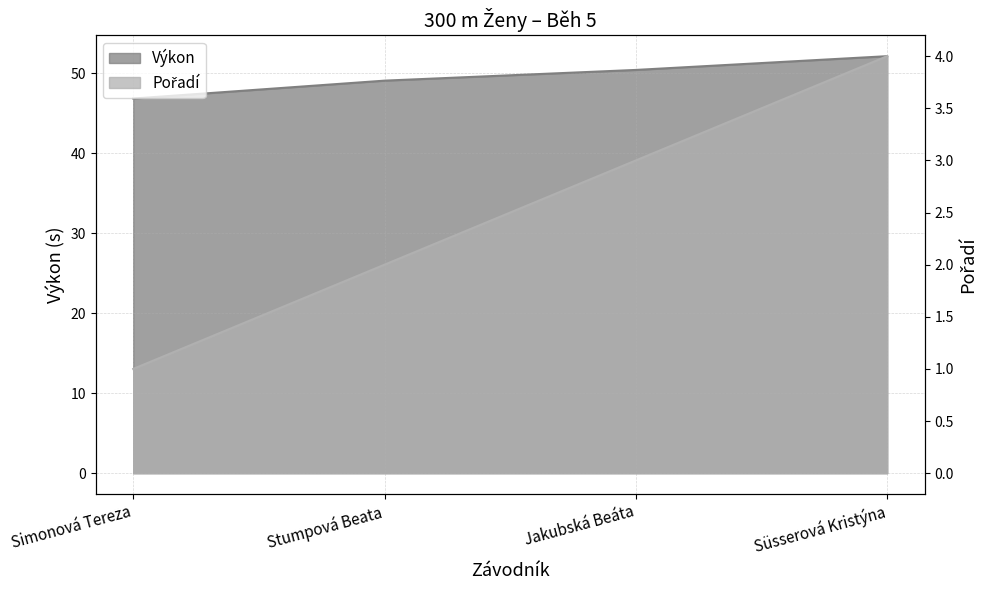

At how many categories does at least one series exceed 40?

4